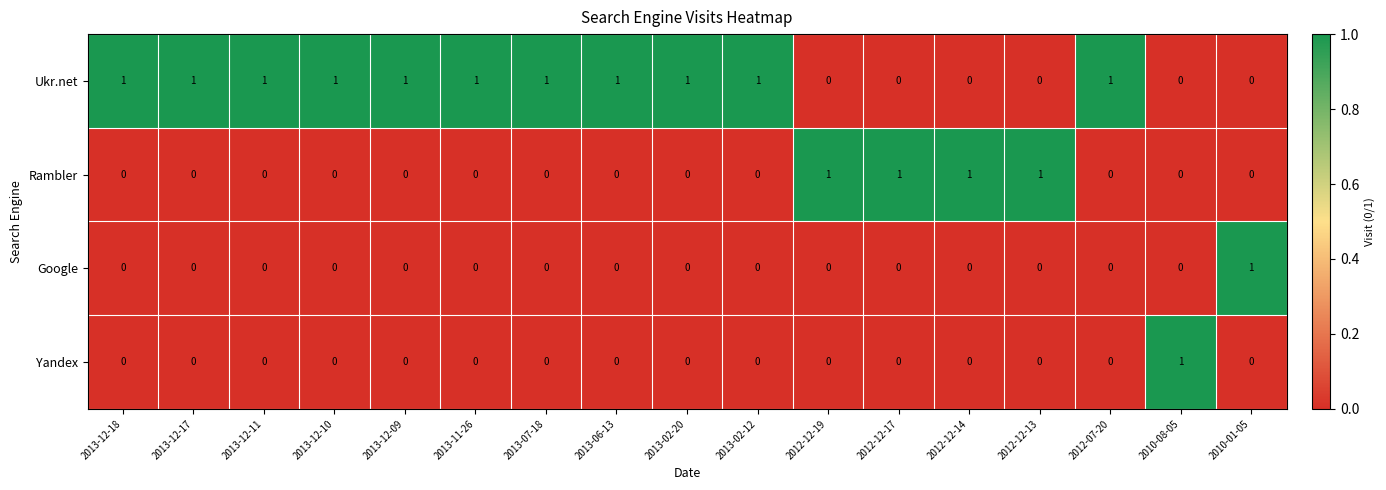

At how many categories does at least one series exceed 0?

17